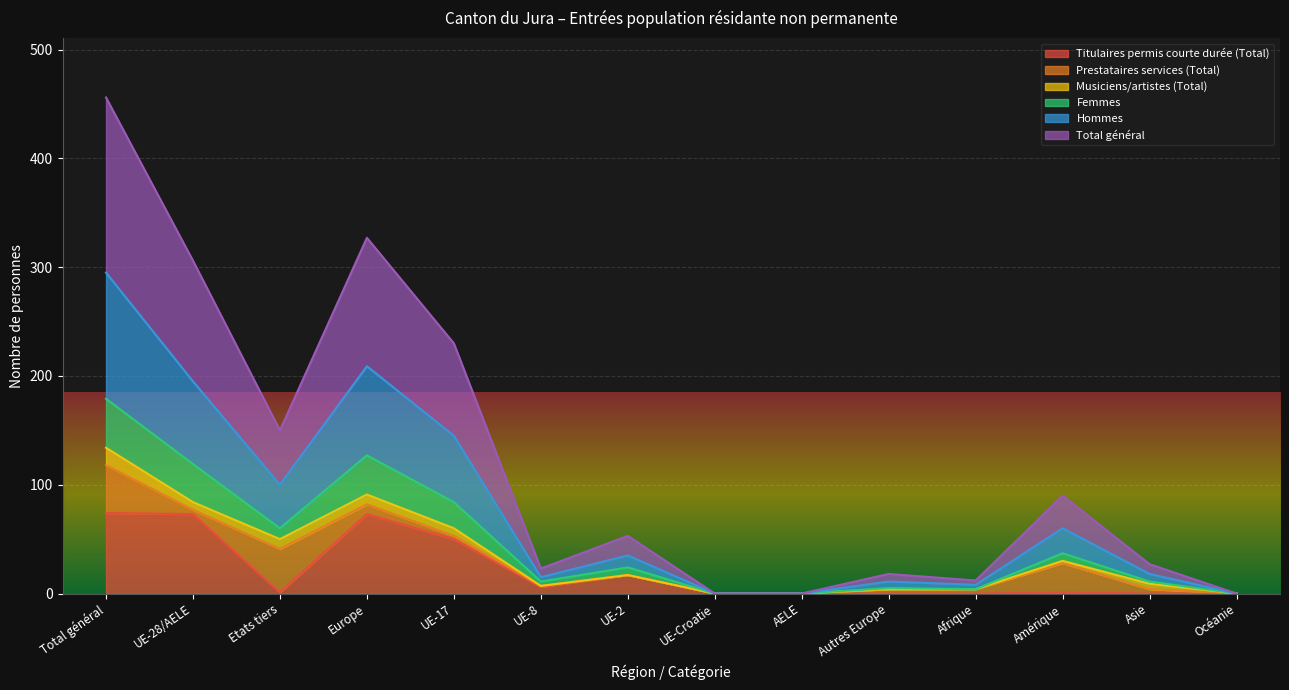

What is the highest value of the Titulaires permis courte durée (Total) series?

74